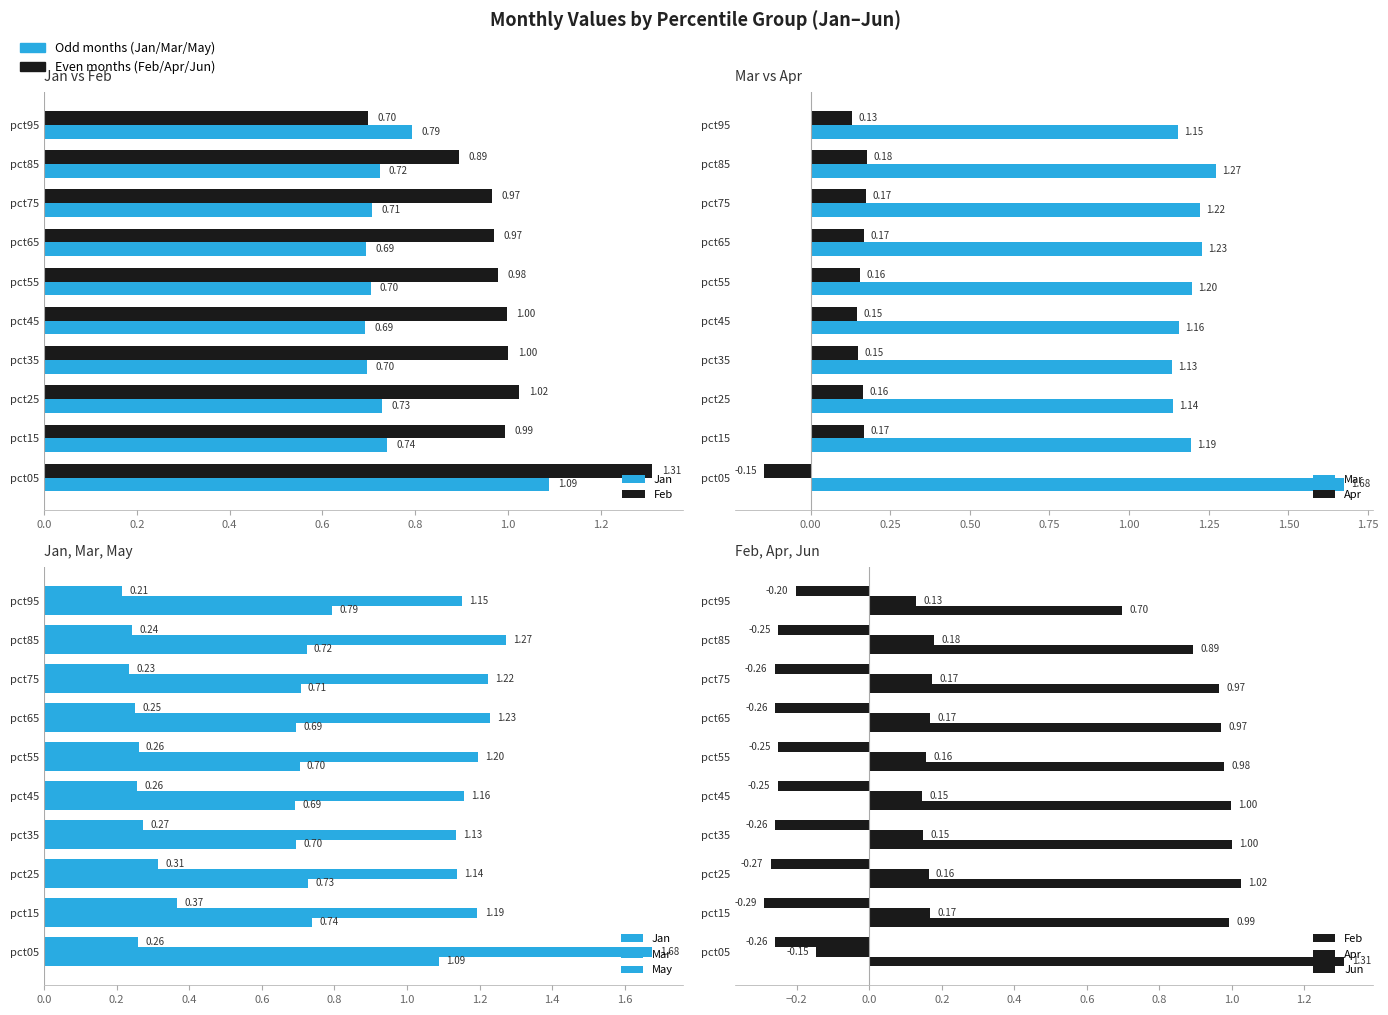

What is the difference between the second highest and second lowest values in the May series?

0.1